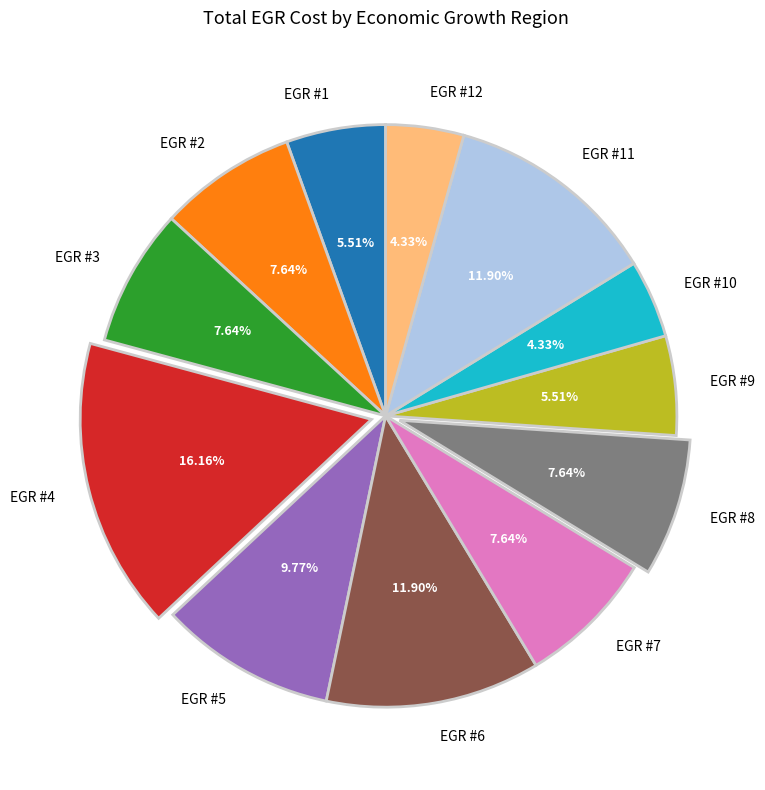

Count the number of slices in the pie.

12